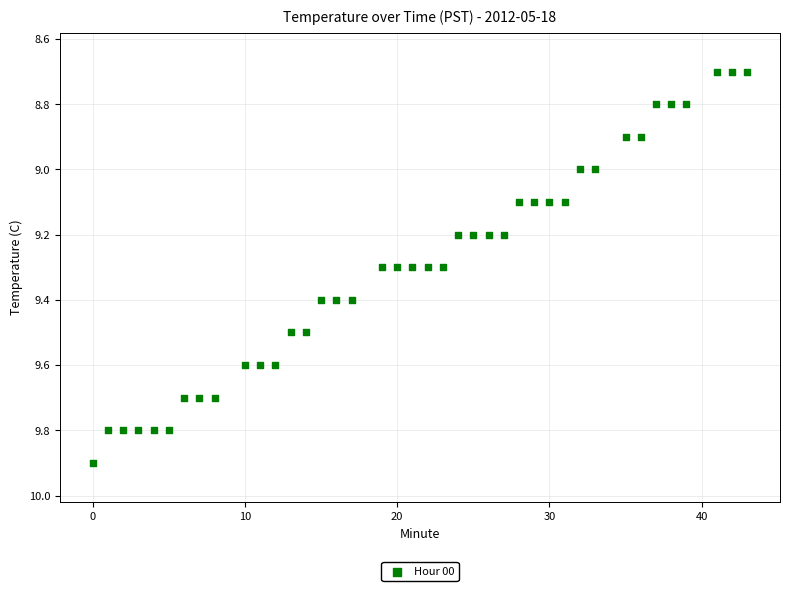

What is the range of Y values (max minus min)?

1.2